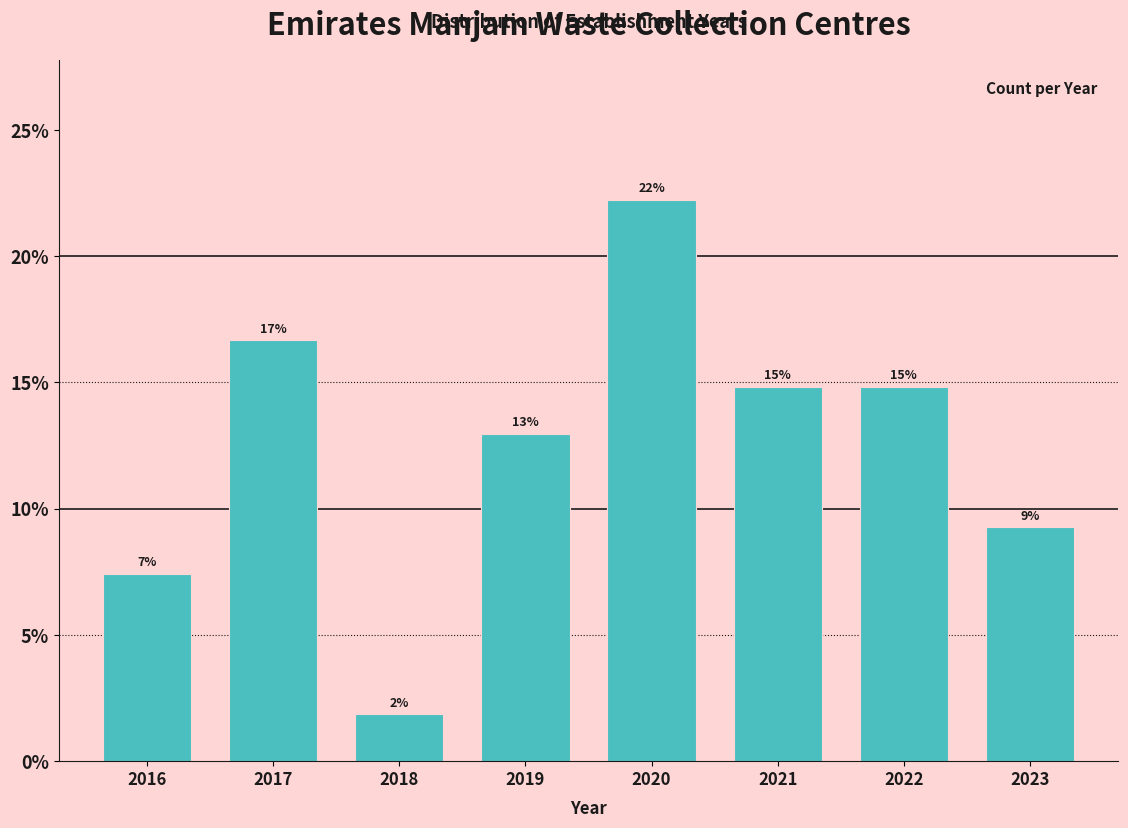

Are the bars horizontal?

No